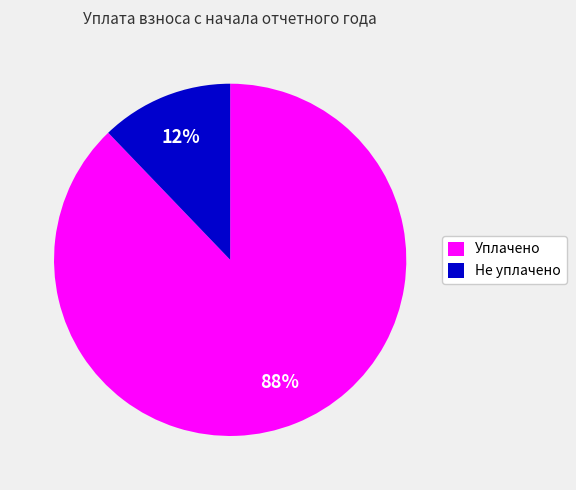

Rank the categories by value from highest to lowest.

Уплачено, Не уплачено